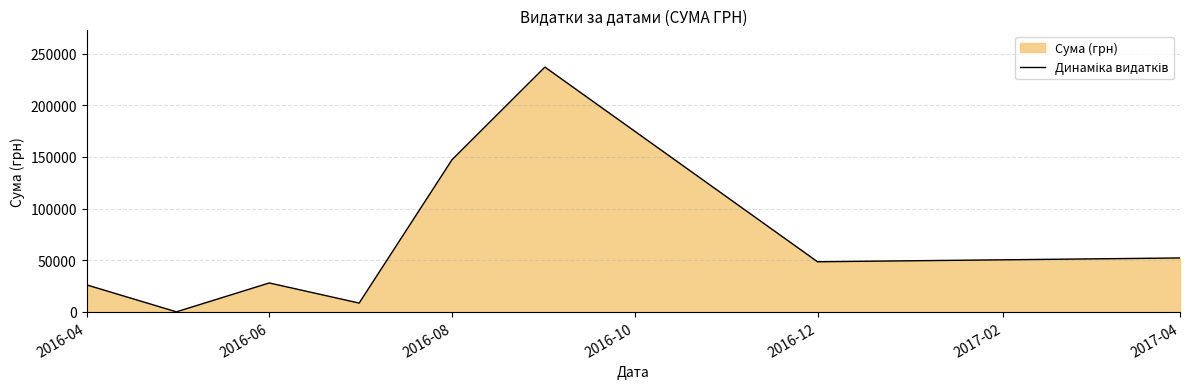

How many values exceed 48589?

3